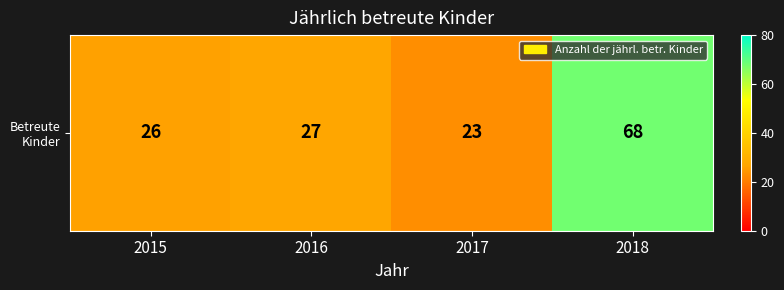

Which label corresponds to the largest value in the chart?

2018